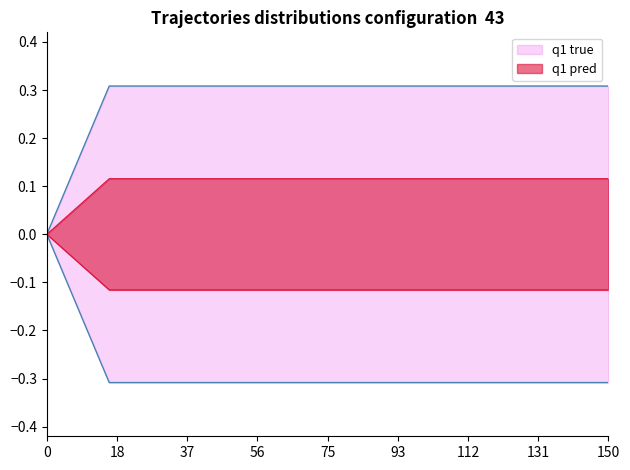

True or false: work_id and id intersect in this chart.

False